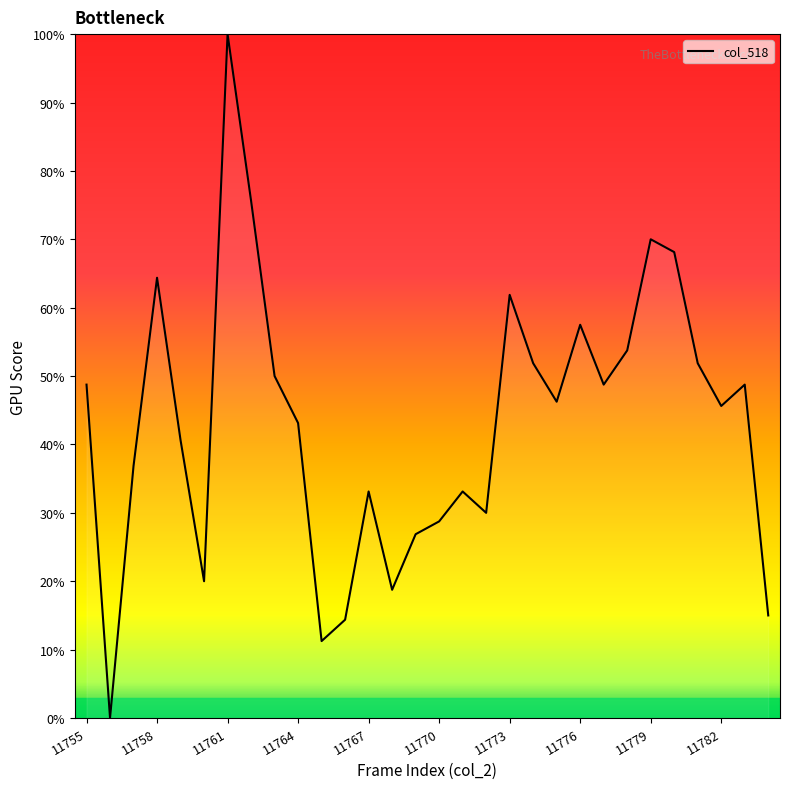

What is the greatest value displayed?

100.0